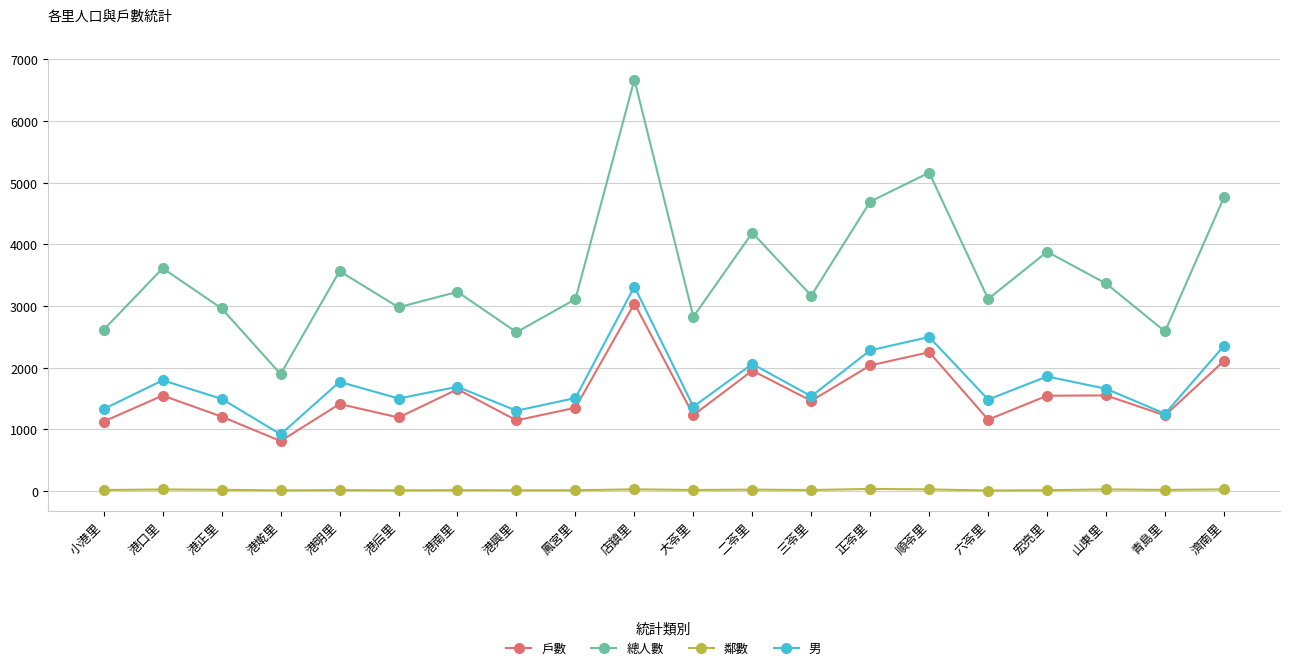

What is the label of the 19th point from the left?

青島里